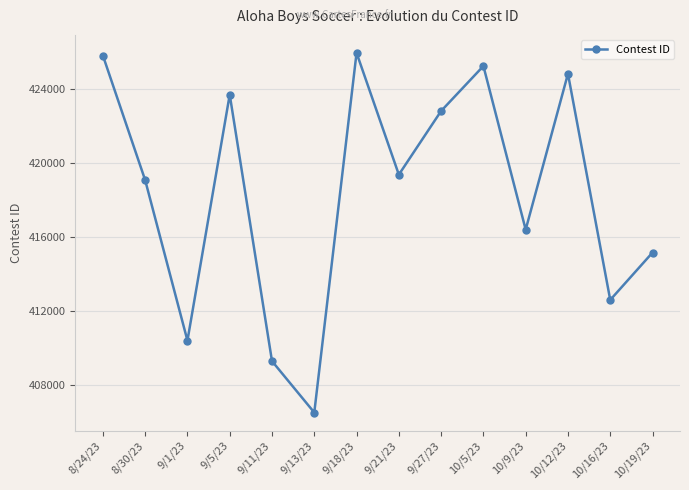

Where is the first local maximum?

9/5/23